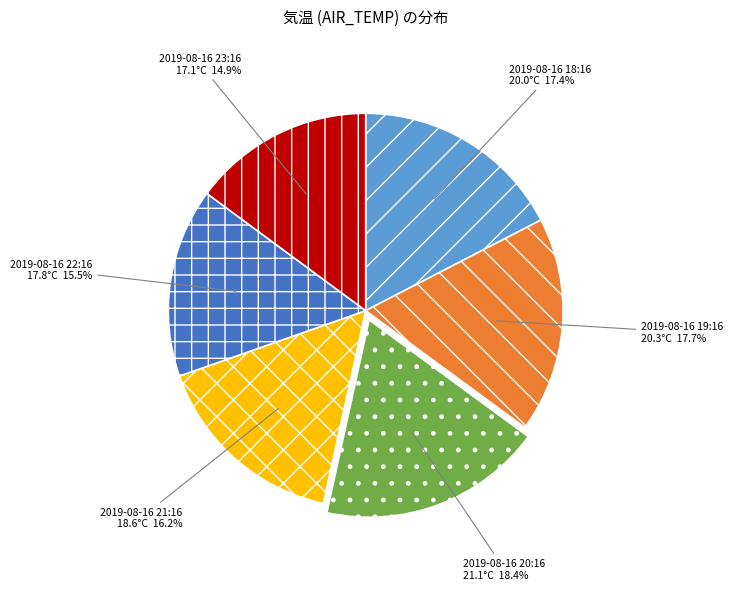

What is the ratio of the value at 2019-08-16 21:16 to the value at 2019-08-16 22:16?

1.0